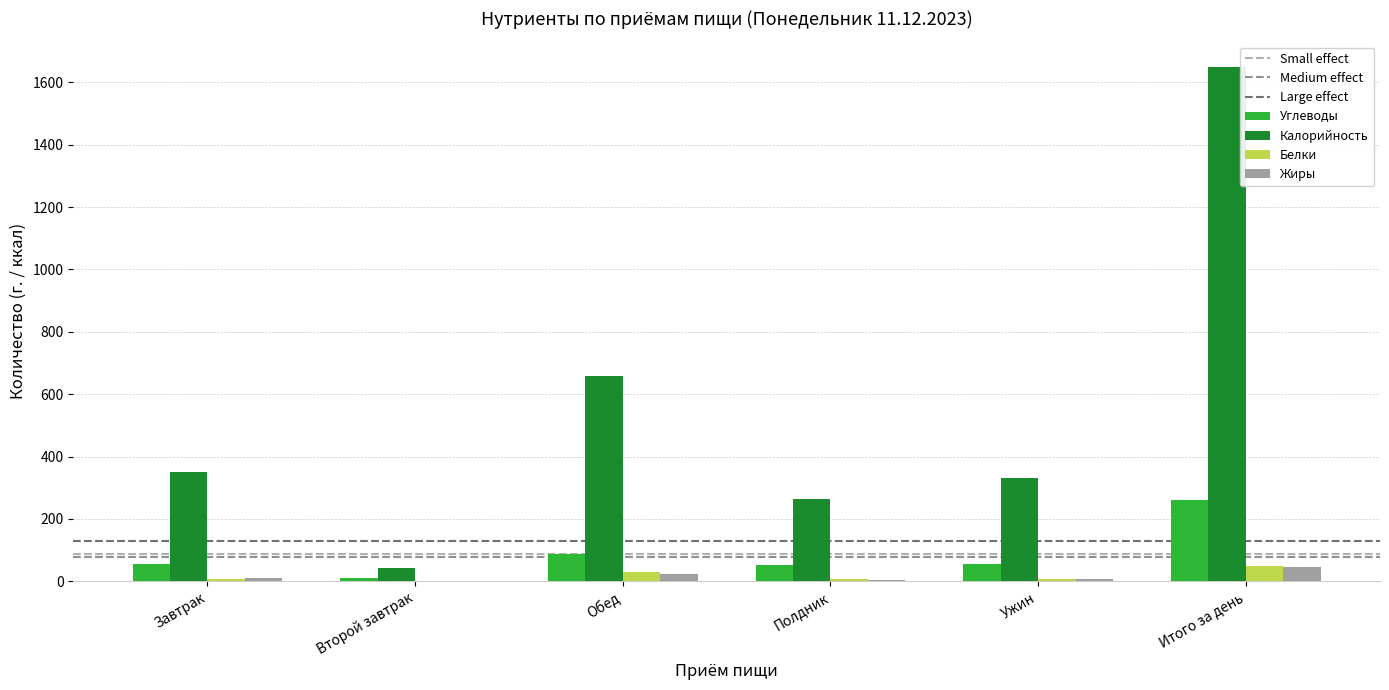

At which label is Калорийность closest to 846?

Обед